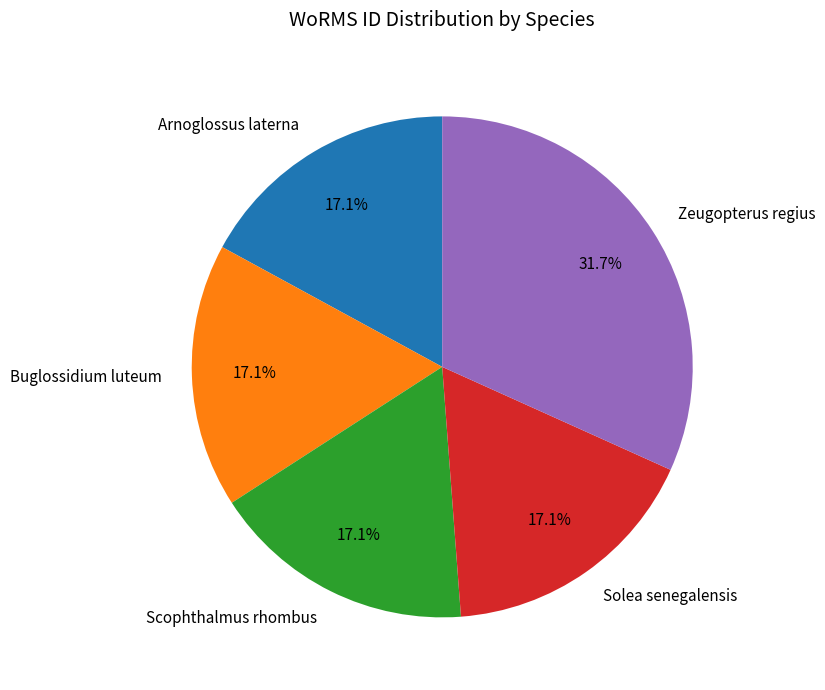

What percentage do Zeugopterus regius and Solea senegalensis together represent?

48.8%